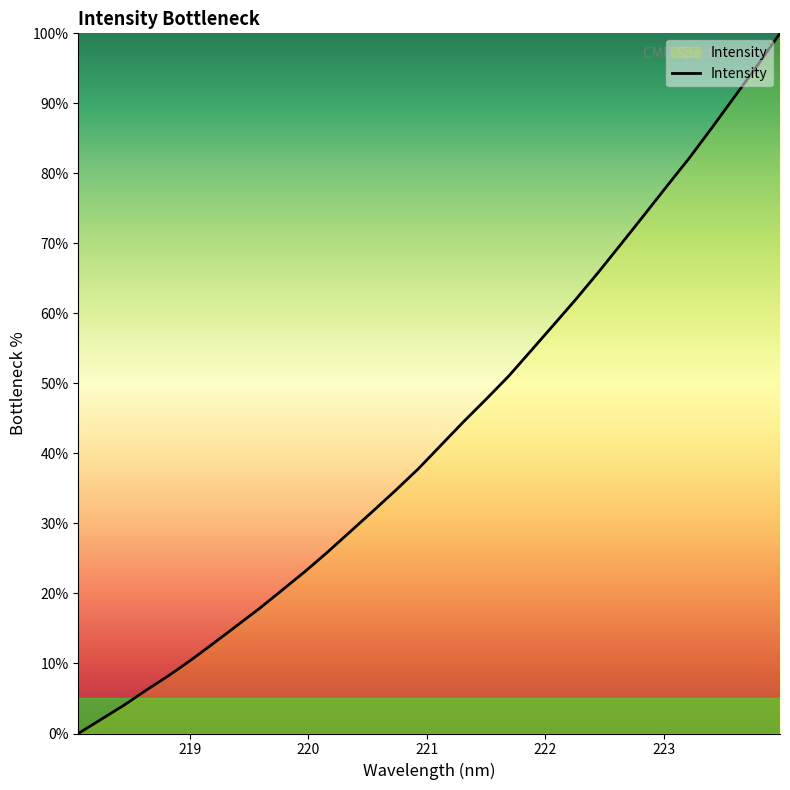

Reading left to right, what are all the values shown in this chart?

0.0	2.0	4.0	6.2	8.3	10.6	13.0	15.4	17.9	20.5	23.1	25.9	28.8	31.7	34.7	37.8	41.1	44.5	47.7	51.0	54.7	58.4	62.1	66.0	70.0	74.1	78.2	82.2	86.6	91.0	95.4	100.0